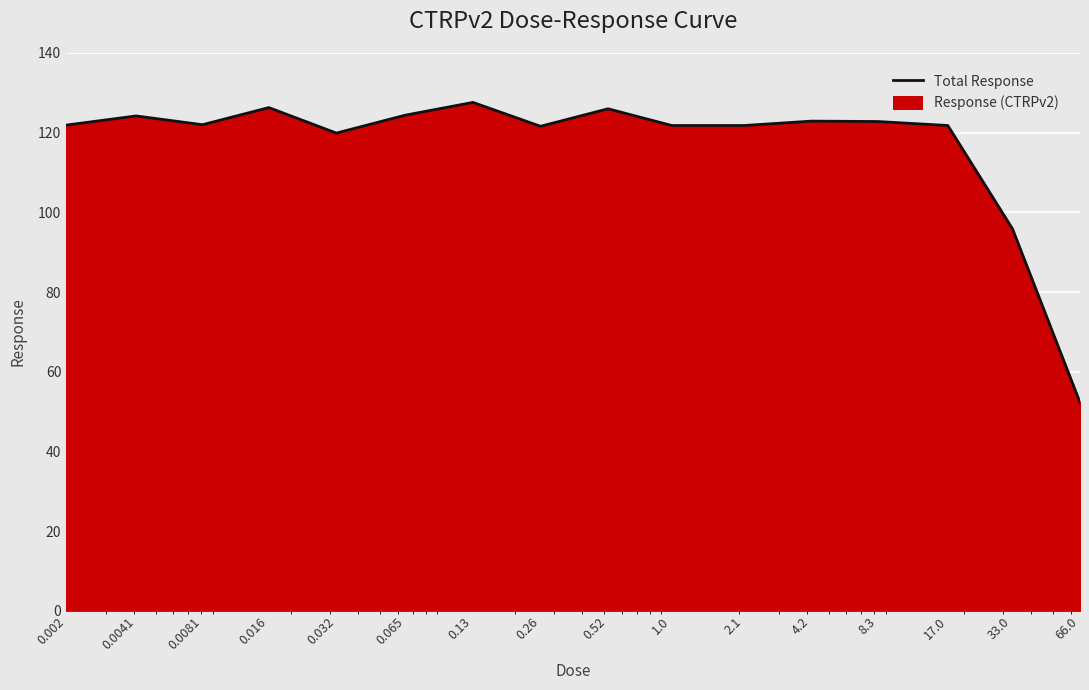

What is the smallest value displayed?

52.3